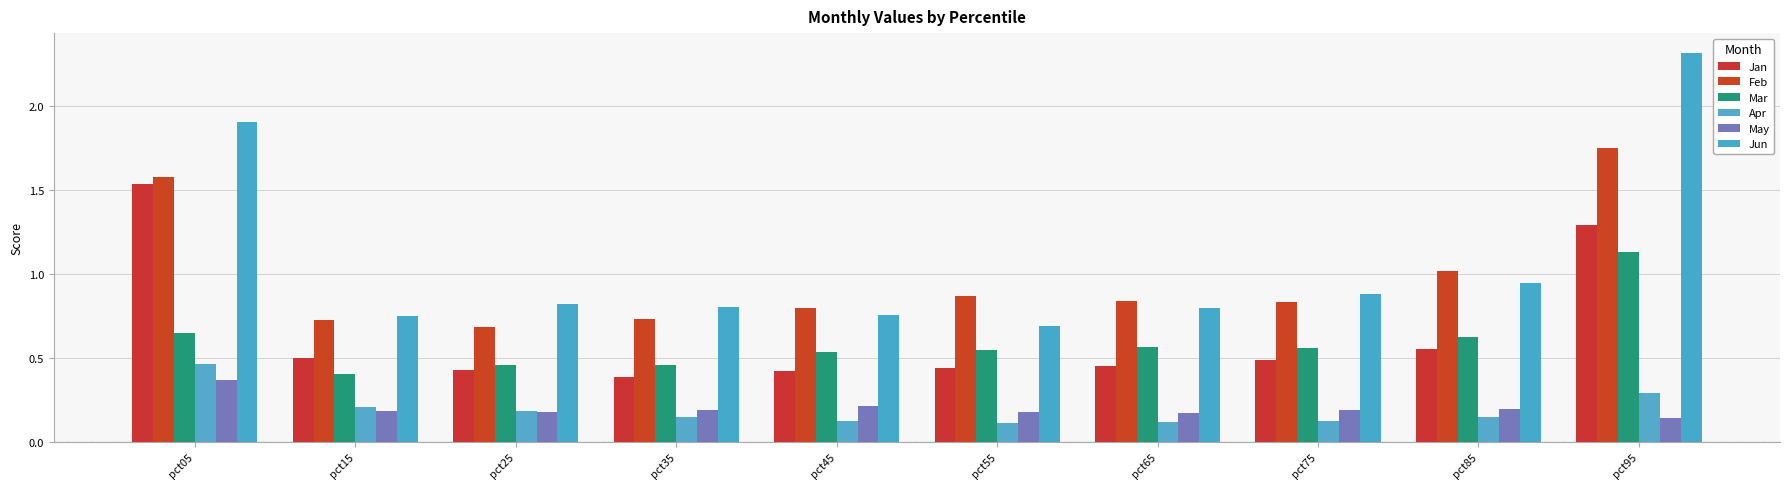

At which category is the sum across all series the highest?

pct95